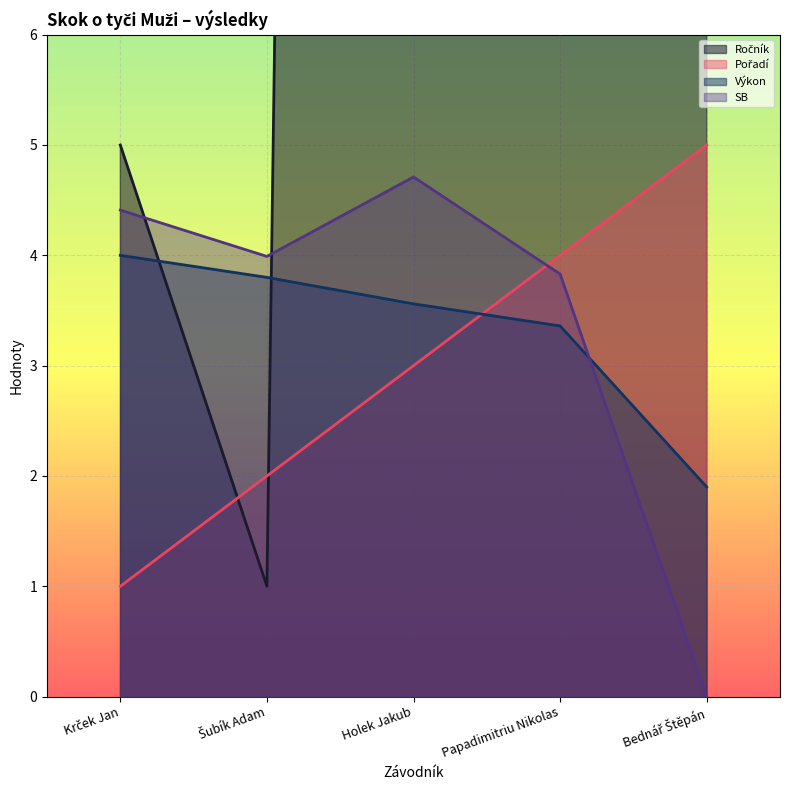

After their last crossing, which series has the higher values: Pořadí or Ročník?

Ročník